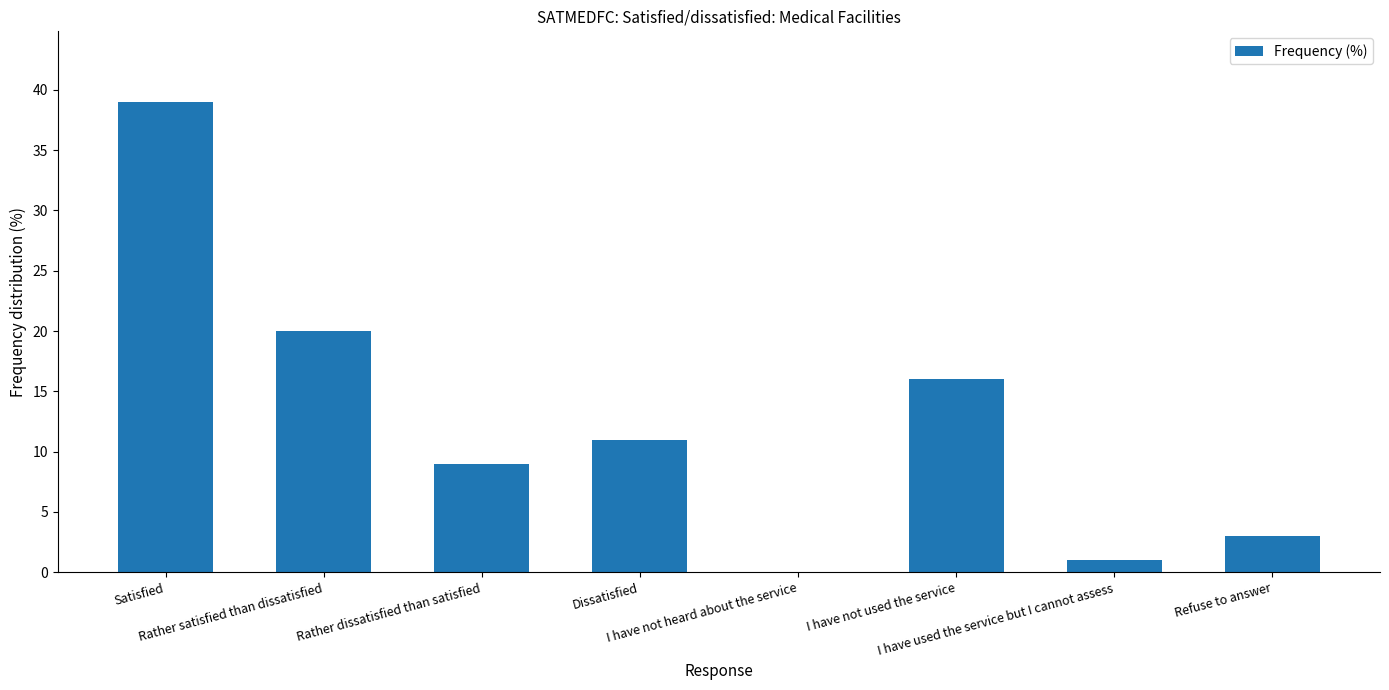

Reading left to right, transcribe all the data shown in this chart.

39	20	9	11	0	16	1	3